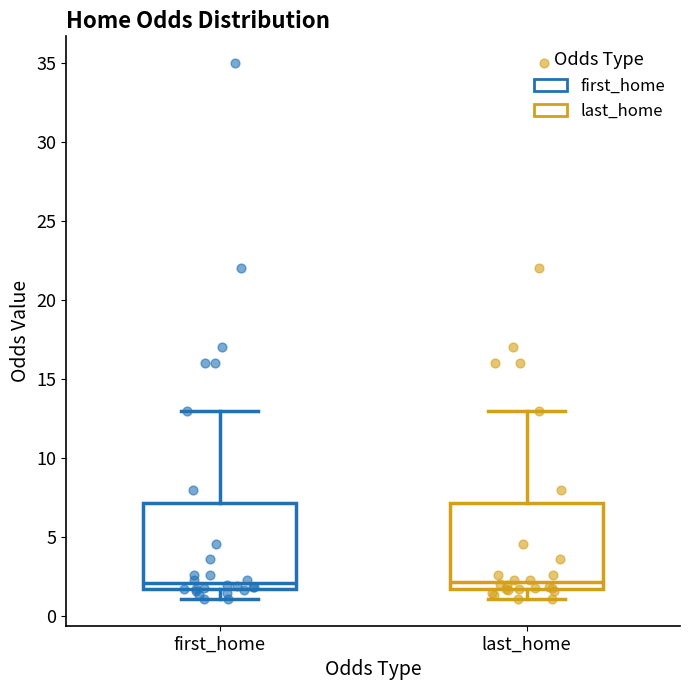

Where does the median line of the box for first_home sit on the y-axis? The values are not printed on the chart, so give them approximately, as read against the axis.

2.0